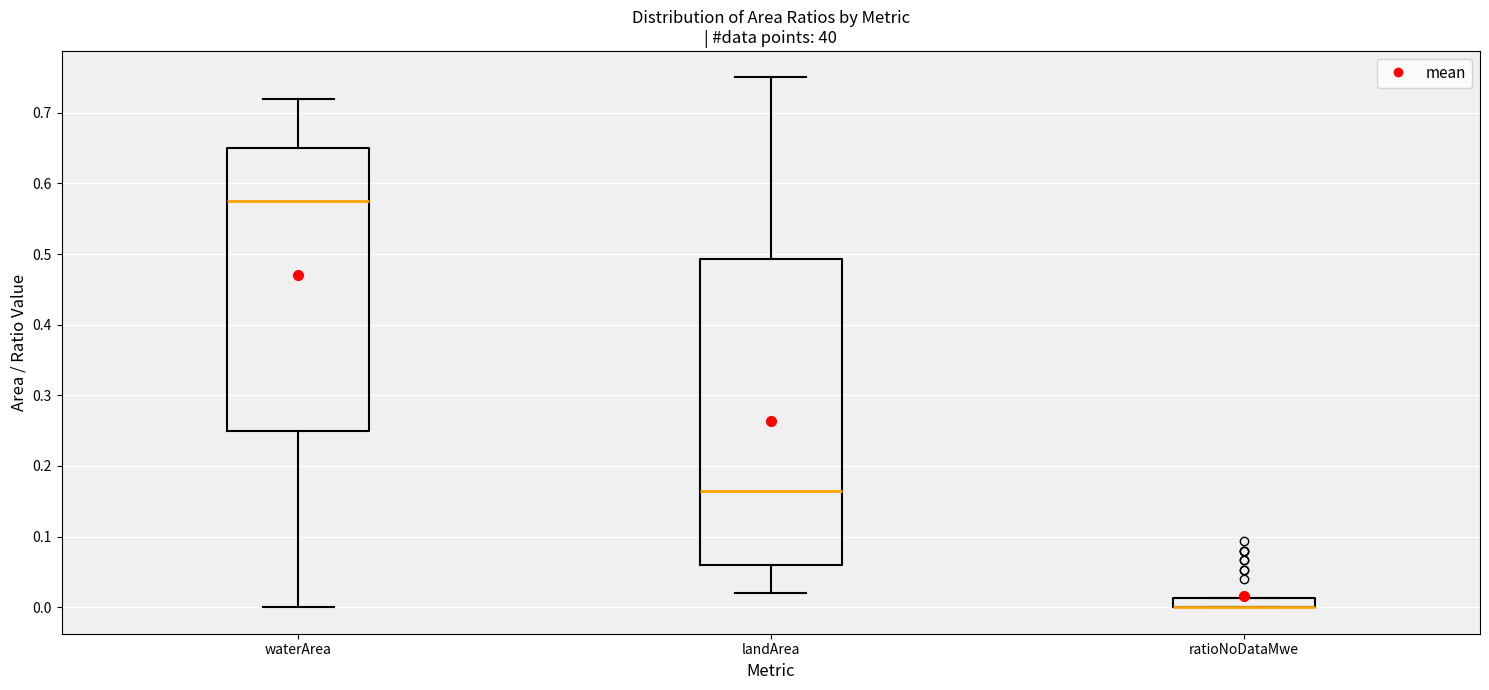

Where does the lower whisker of the box for landArea end on the y-axis? The values are not printed on the chart, so give them approximately, as read against the axis.

0.02